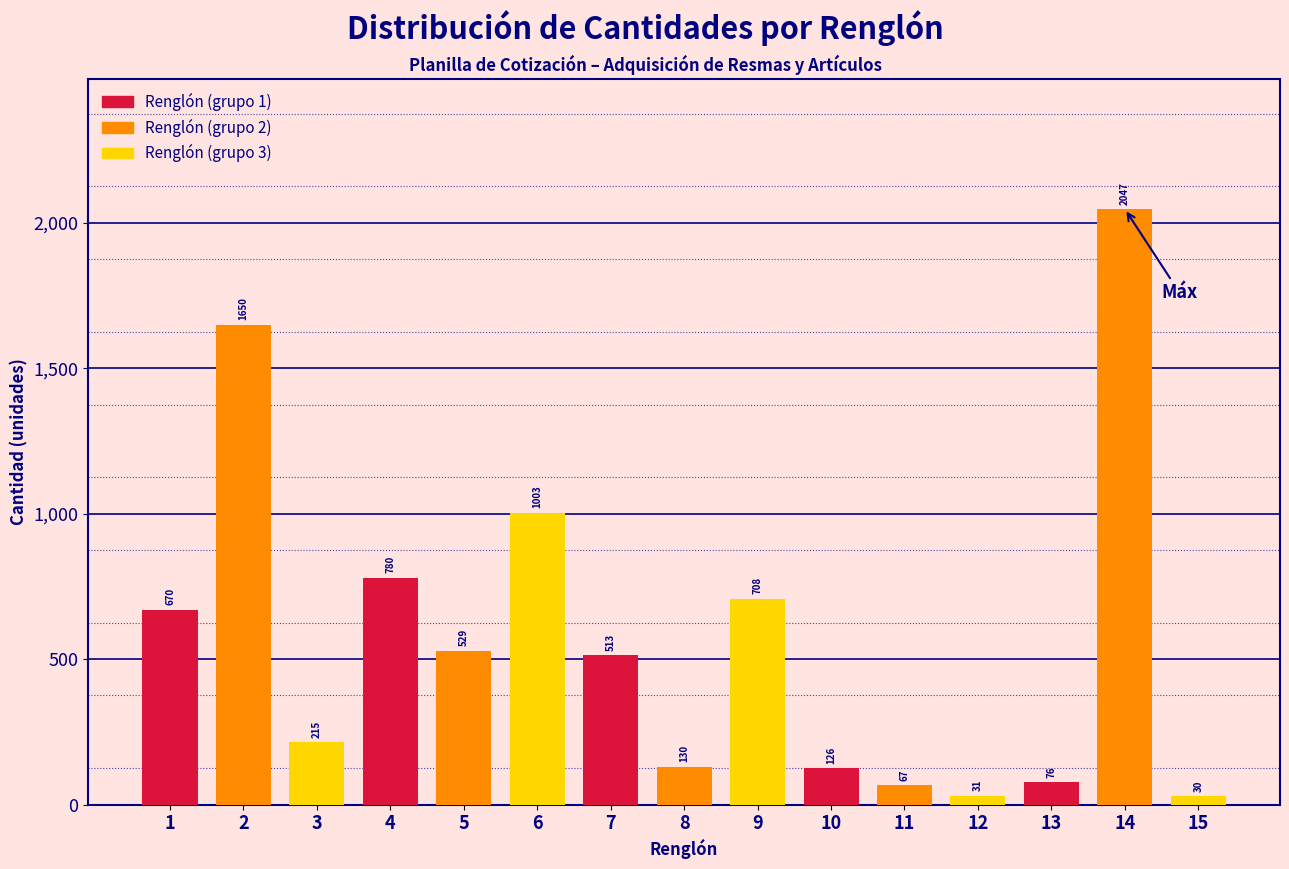

Reading right to left, what are all the values shown in this chart?

30	2047	76	31	67	126	708	130	513	1003	529	780	215	1650	670